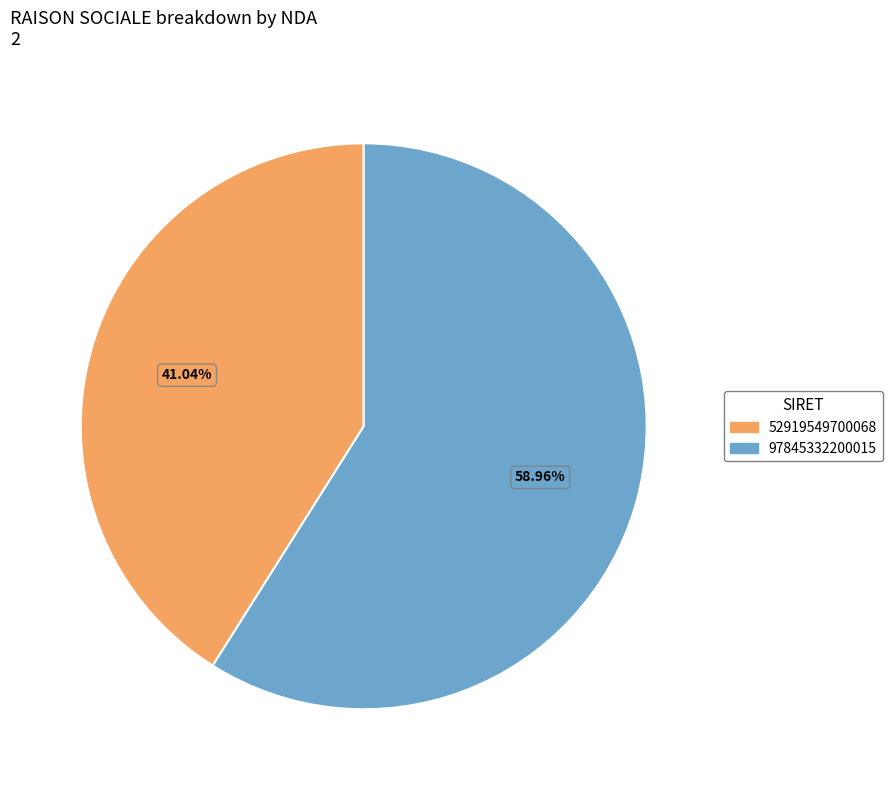

Which category accounts for the majority?

97845332200015